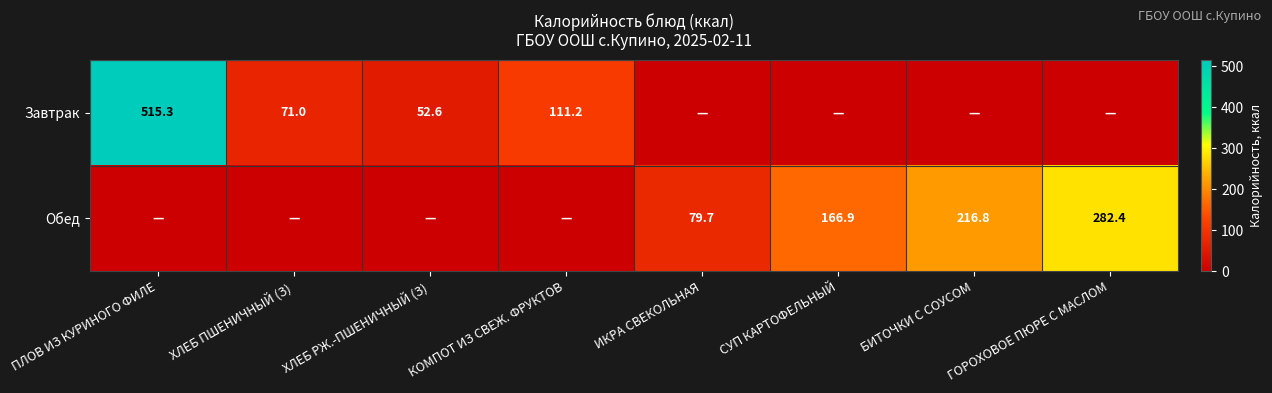

At which category is the sum across all series the highest?

ПЛОВ ИЗ КУРИНОГО ФИЛЕ